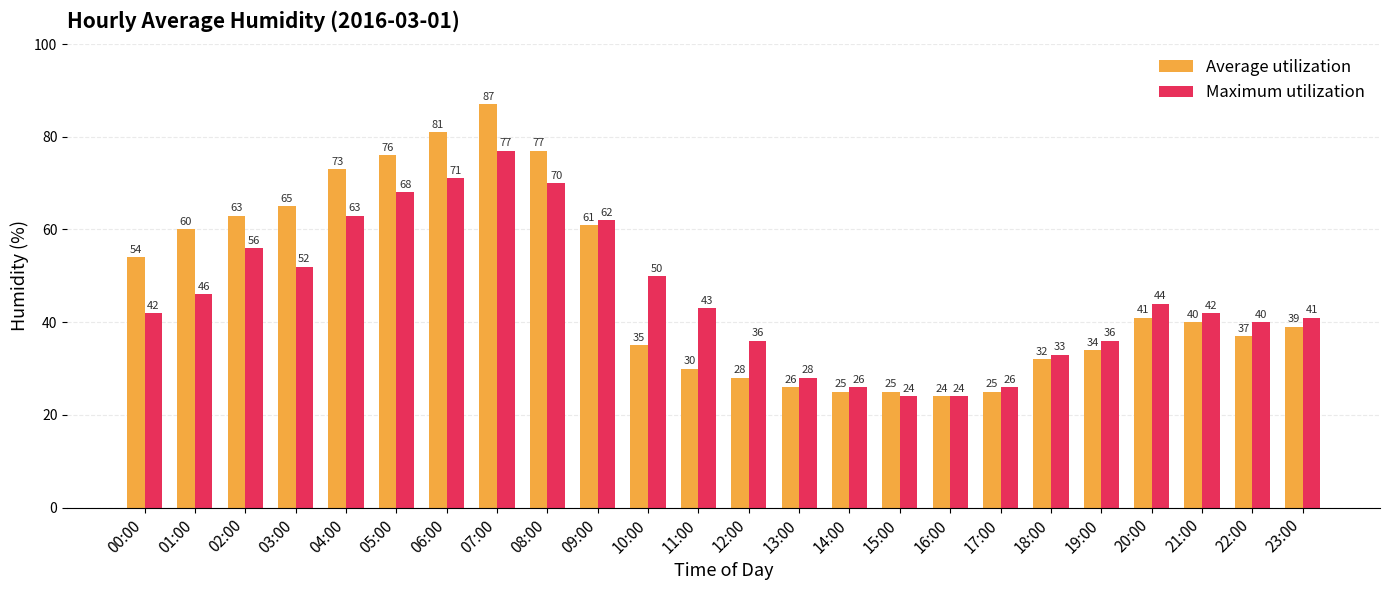

Reading right to left, transcribe all the data shown in this chart.

Average utilization: 39	37	40	41	34	32	25	24	25	25	26	28	30	35	61	77	87	81	76	73	65	63	60	54
Maximum utilization: 41	40	42	44	36	33	26	24	24	26	28	36	43	50	62	70	77	71	68	63	52	56	46	42